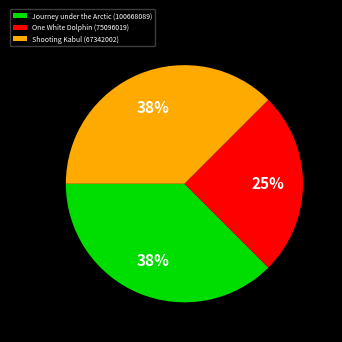

Which slice is the smallest?

One White Dolphin (75096019)